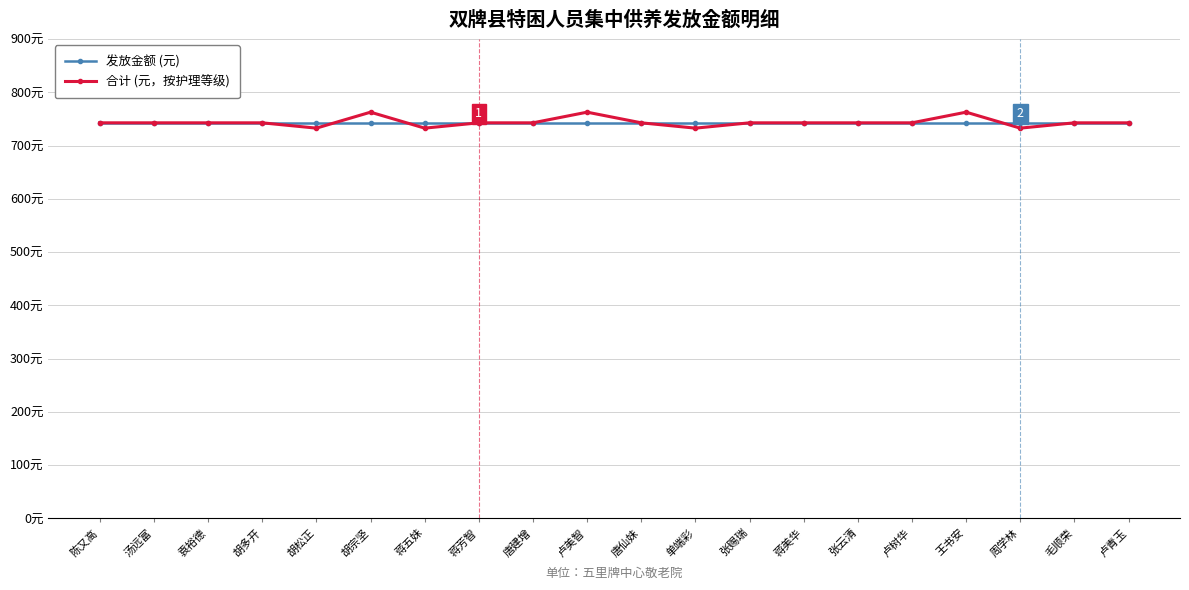

What position from the left is 卢美智?

10